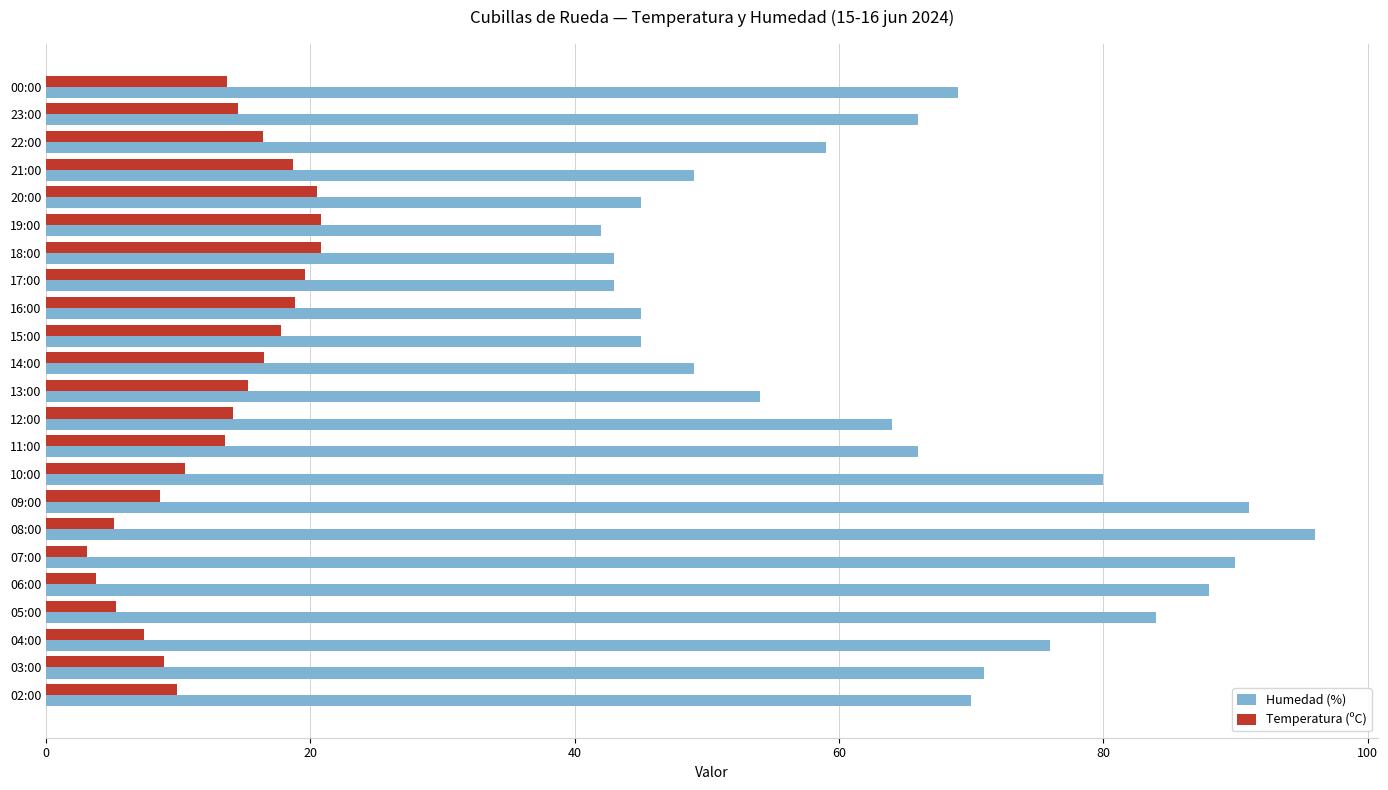

Which series has the largest range (max minus min)?

Humedad (%)